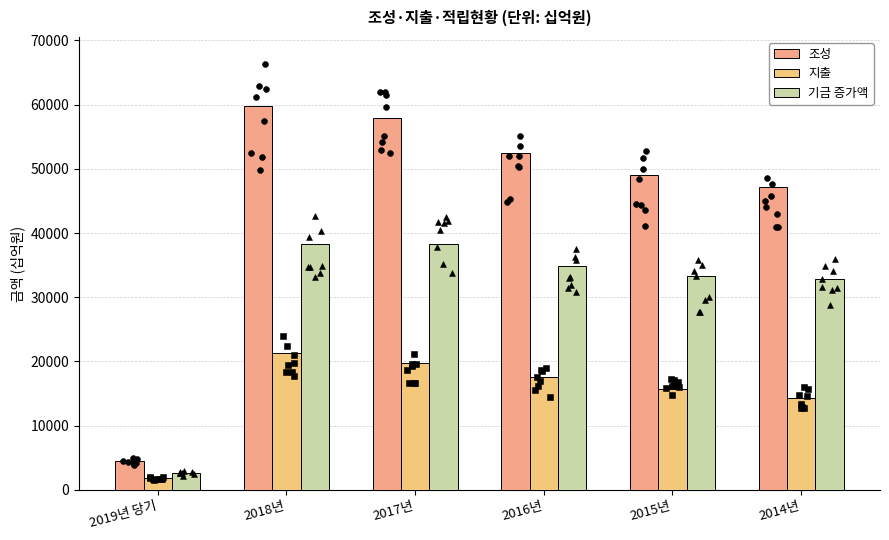

What are all the series names shown in the legend?

조성, 지출, 기금 증가액